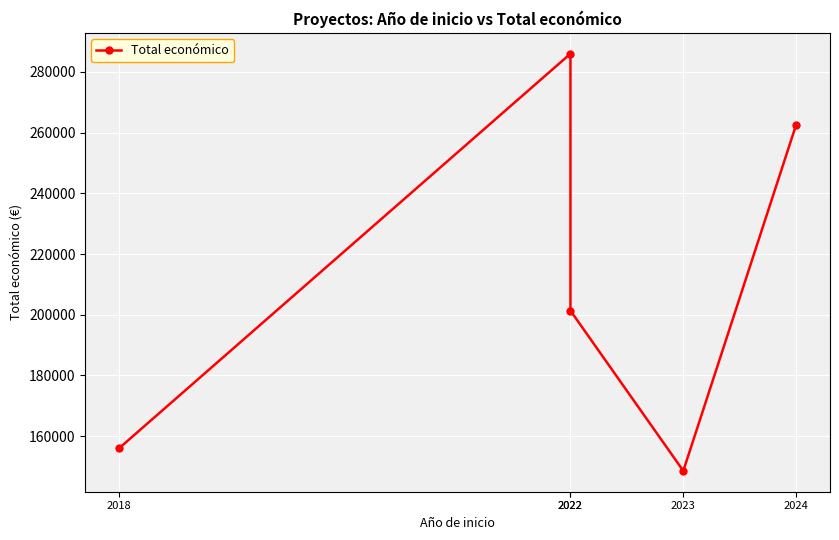

What is the sum of all values?

1054497